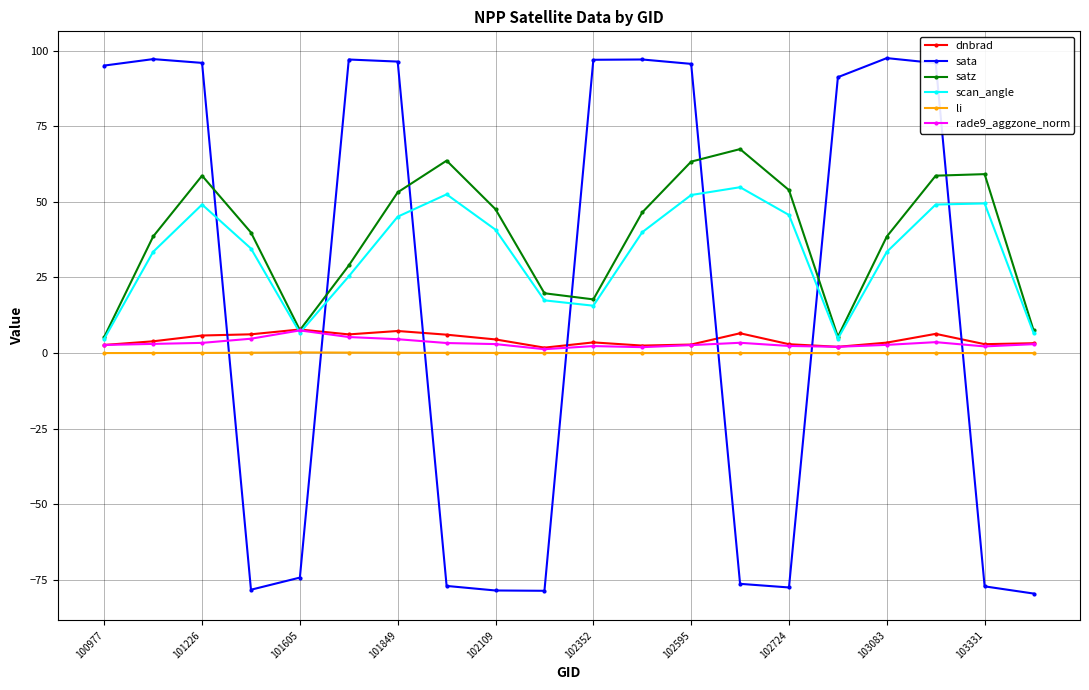

What is the value of the scan_angle point at the 3rd from the left?

49.1